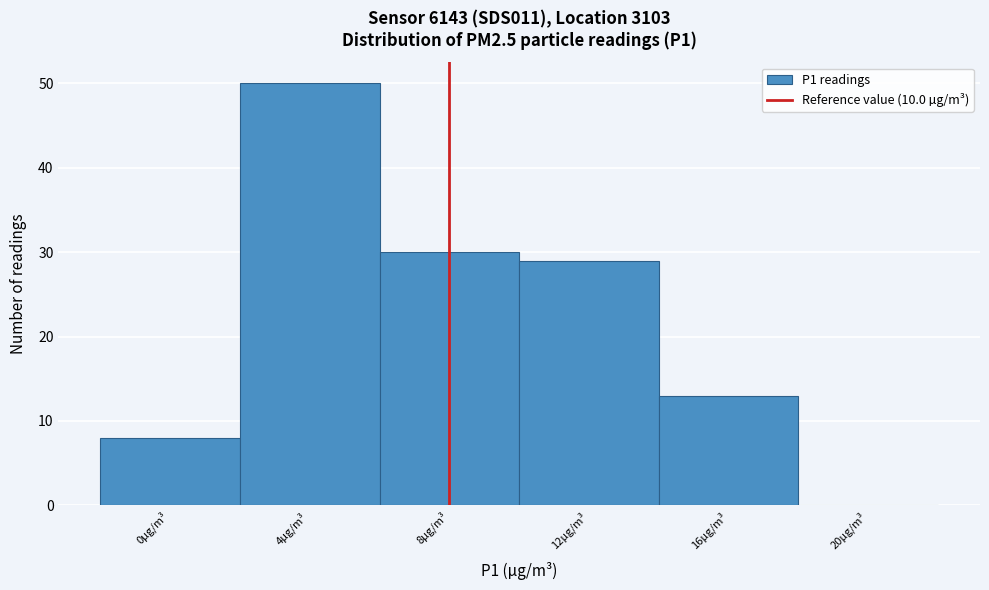

Reading left to right, what are all the values shown in this chart?

0µg/m³=8	4µg/m³=50	8µg/m³=30	12µg/m³=29	16µg/m³=13	20µg/m³=0